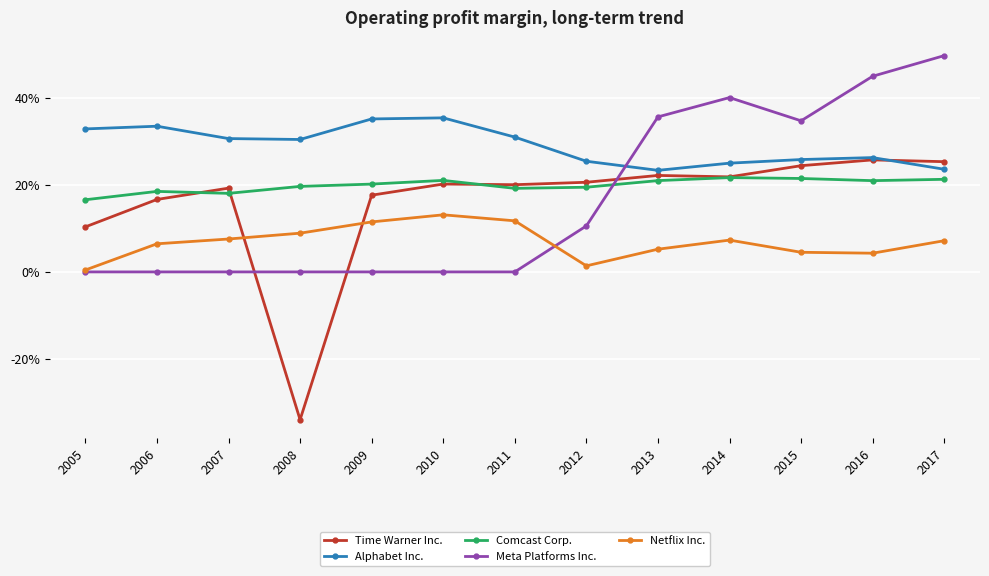

What is the sum of all Time Warner Inc. values?

2.1